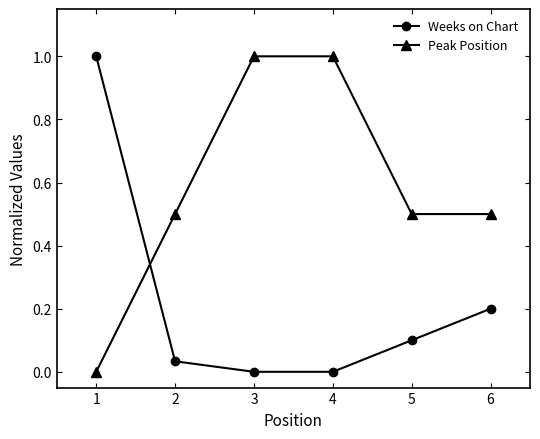

List the series in order of their overall mean, lowest first.

Weeks on Chart, Peak Position